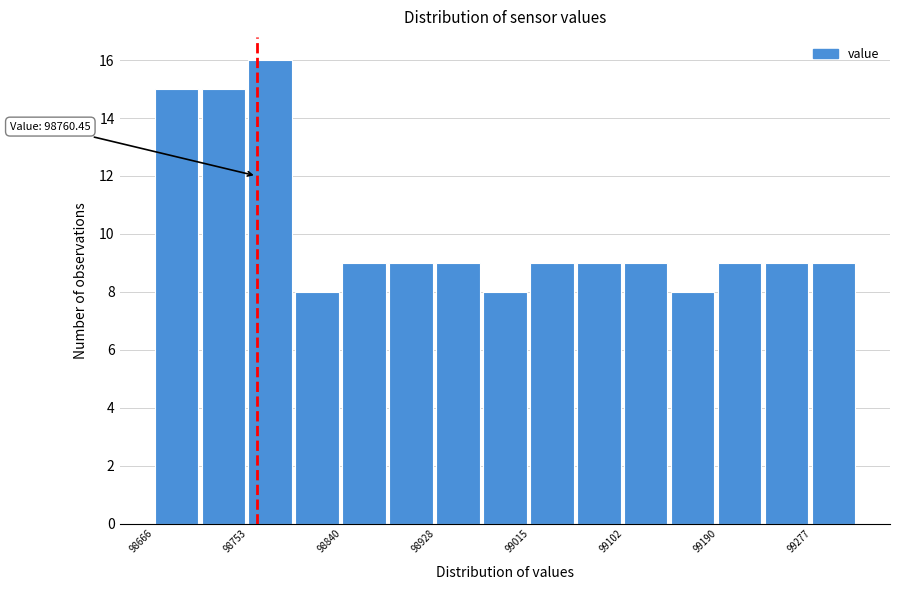

Over which range of the x-axis is the bar tallest?

98750 to 98800